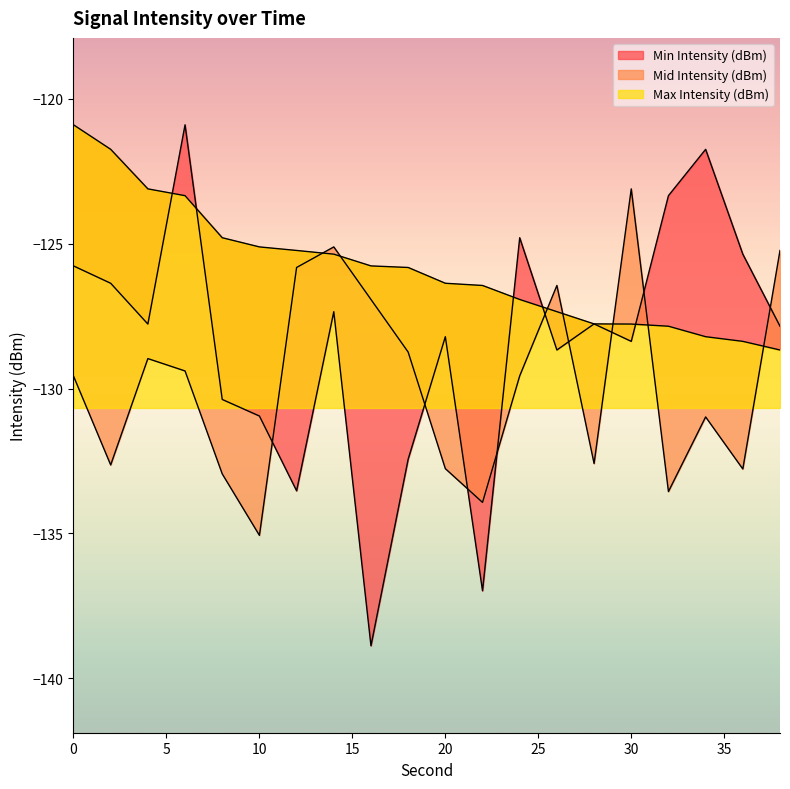

Reading left to right, list all the values displayed in this chart.

Min Intensity (dBm): 0=-125.8	2=-126.4	4=-127.8	6=-120.9	8=-130.4	10=-130.9	12=-133.5	14=-127.3	16=-138.9	18=-132.4	20=-128.2	22=-137.0	24=-124.8	26=-128.7	28=-127.8	30=-128.4	32=-123.3	34=-121.7	36=-125.4	38=-127.8
Mid Intensity (dBm): 0=-129.6	2=-132.6	4=-129.0	6=-129.4	8=-132.9	10=-135.1	12=-125.8	14=-125.1	16=-126.9	18=-128.7	20=-132.8	22=-133.9	24=-129.6	26=-126.4	28=-132.6	30=-123.1	32=-133.6	34=-131.0	36=-132.8	38=-125.2
Max Intensity (dBm): 0=-120.9	2=-121.7	4=-123.1	6=-123.3	8=-124.8	10=-125.1	12=-125.2	14=-125.4	16=-125.8	18=-125.8	20=-126.4	22=-126.4	24=-126.9	26=-127.3	28=-127.8	30=-127.8	32=-127.8	34=-128.2	36=-128.4	38=-128.7